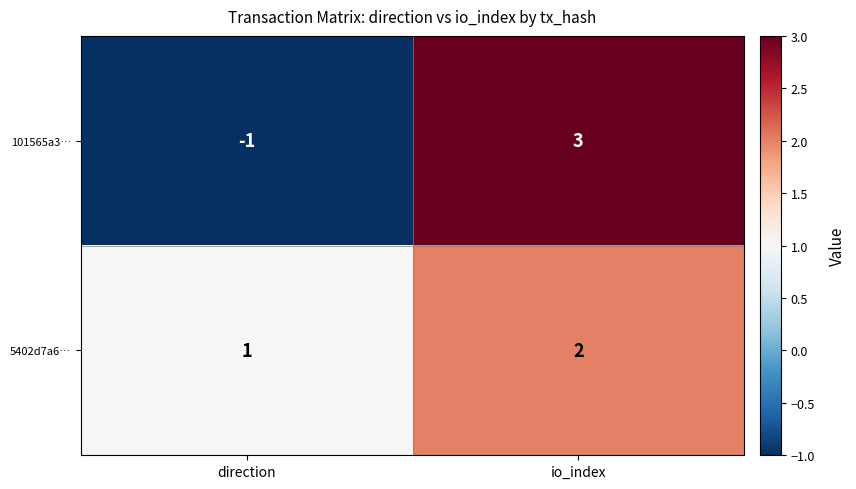

What is the difference between the highest and lowest values at io_index?

1